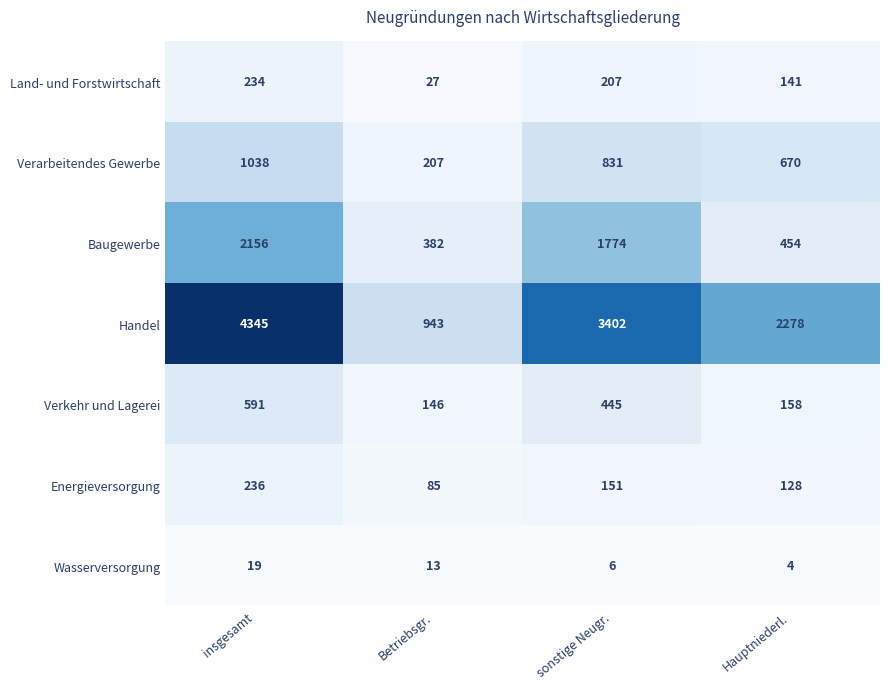

What is the sum of the Wasserversorgung values at sonstige Neugr. and Hauptniederl.?

10